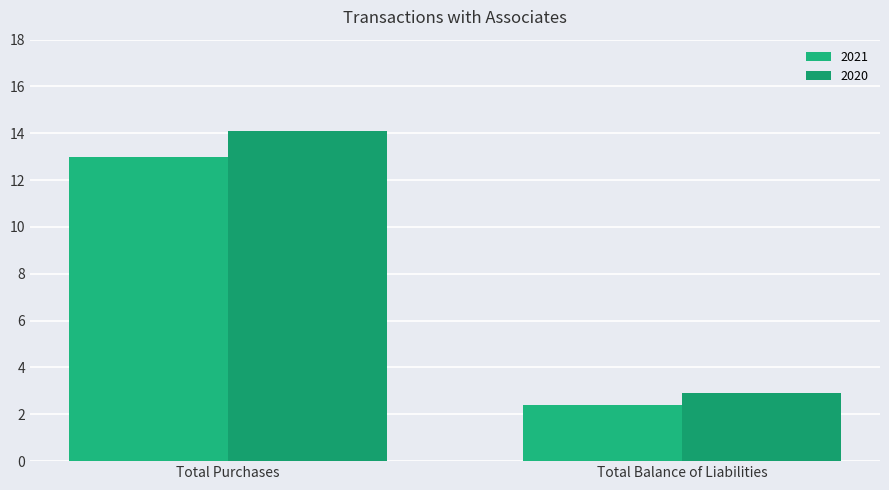

Is it true that 2020 equals 14.1 at Total Purchases?

True